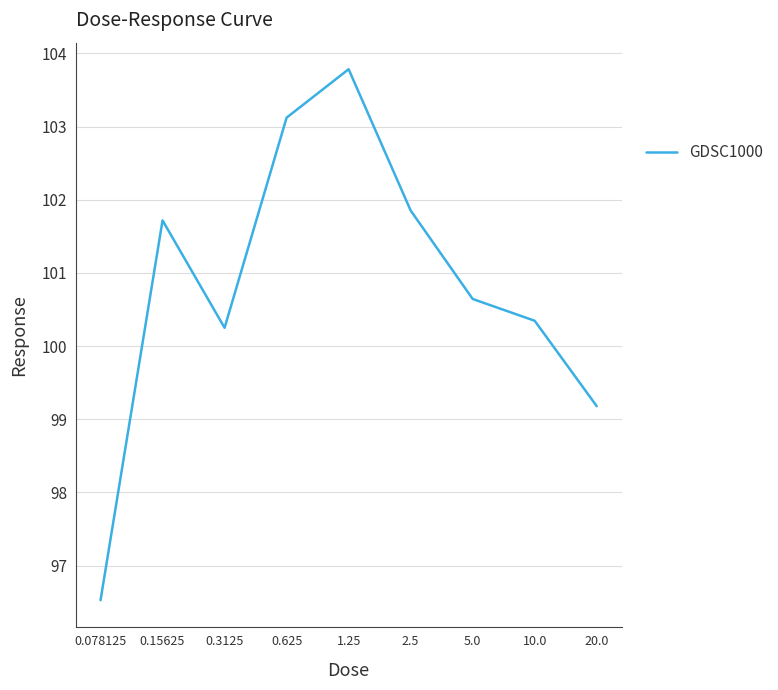

Reading left to right, what are all the values shown in this chart?

96.5	101.7	100.2	103.1	103.8	101.9	100.6	100.3	99.2